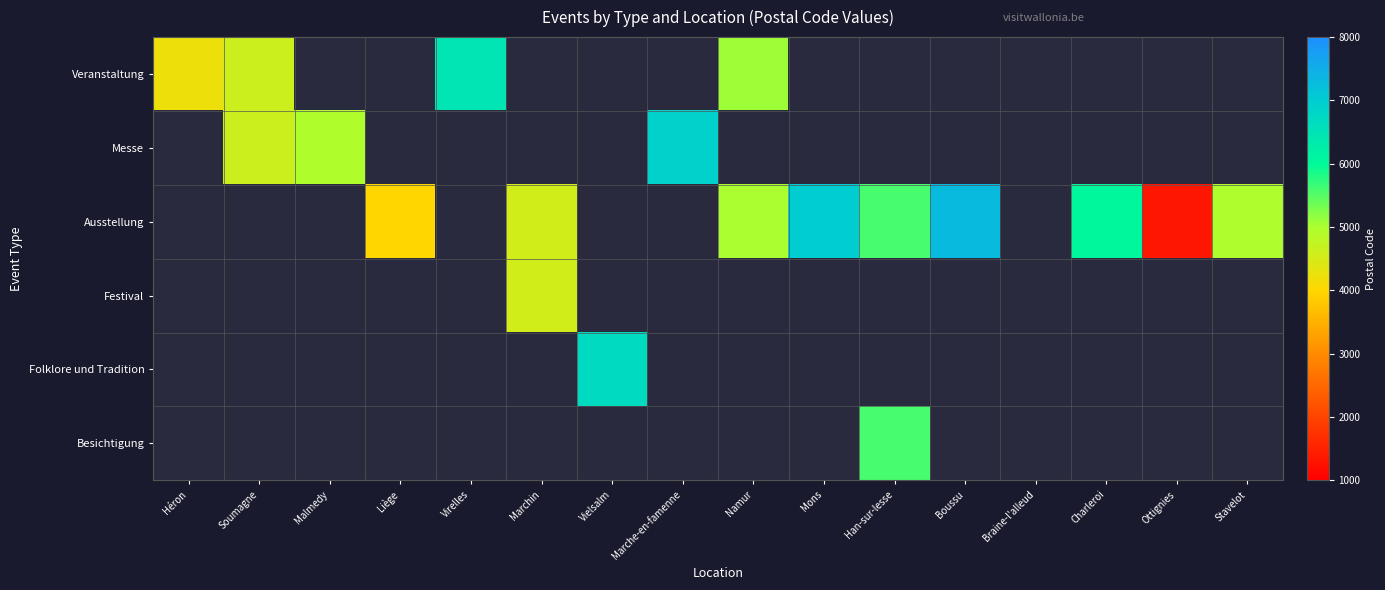

Which category has the lowest value in the Veranstaltung series?

Héron